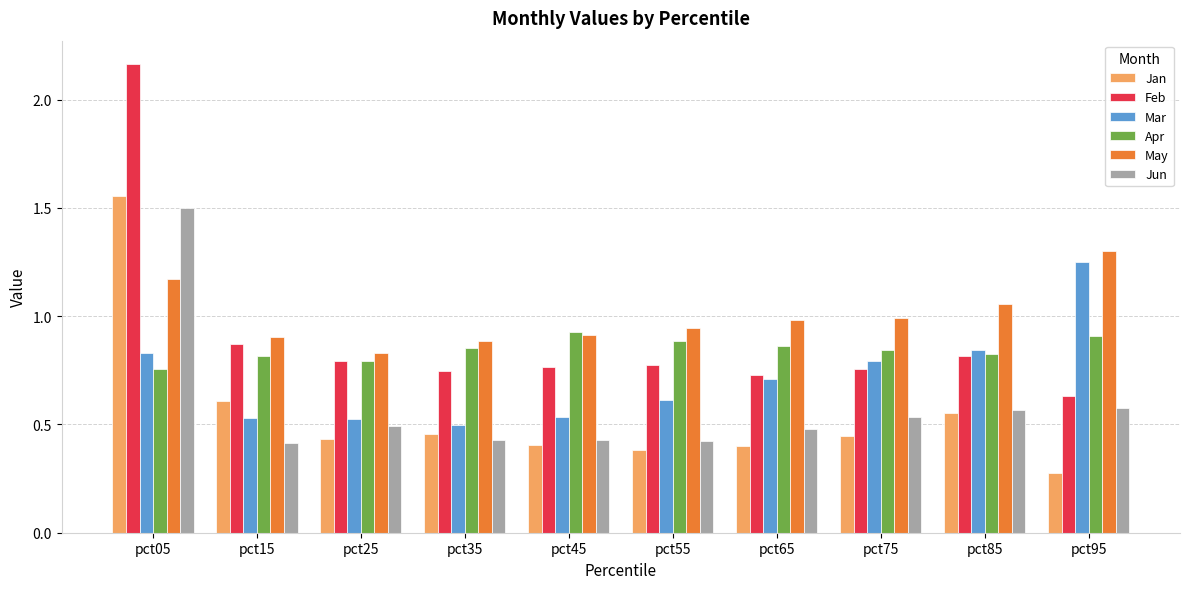

At how many categories does at least one series exceed 0?

10